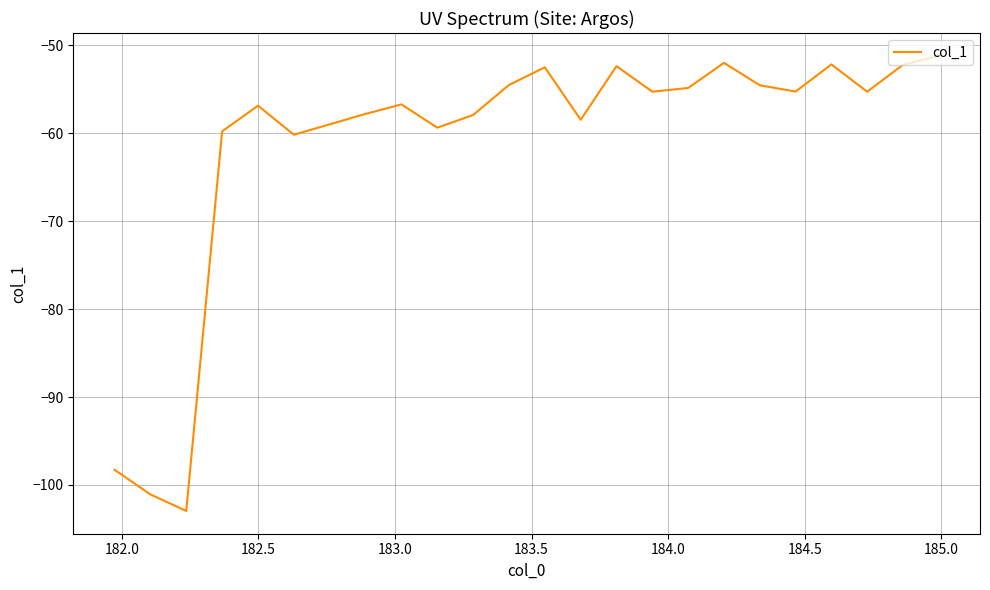

What is the minimum value shown in the chart?

-103.0